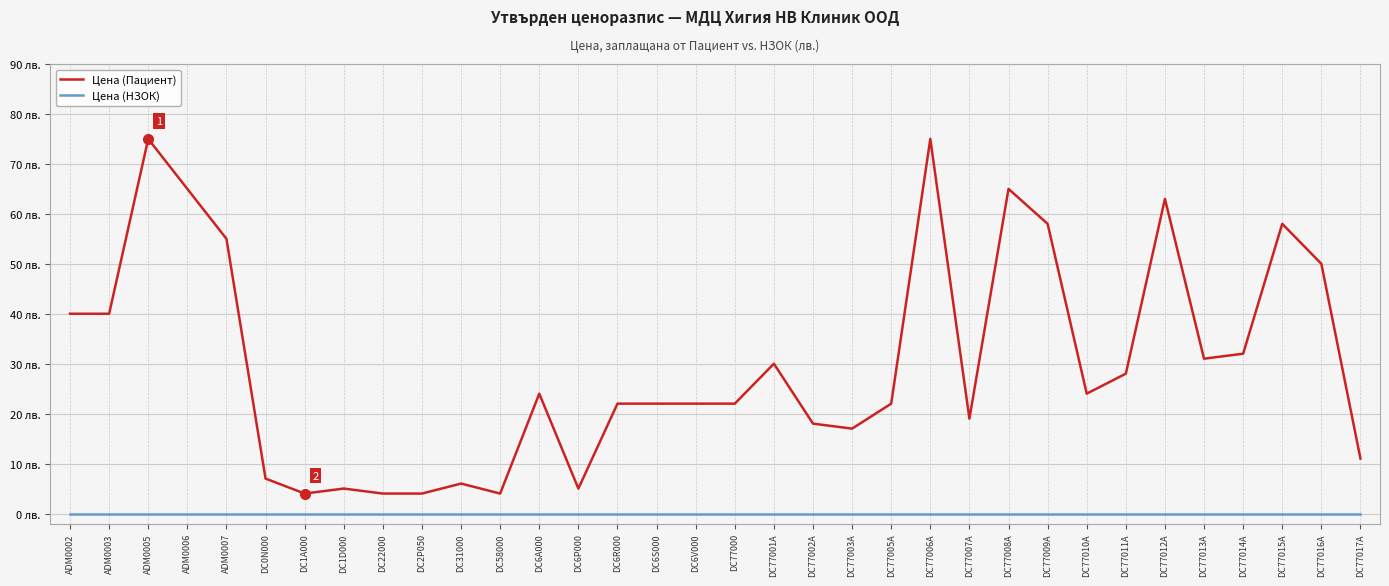

Which category has the lowest value in the Цена (Пациент) series?

DC1A000